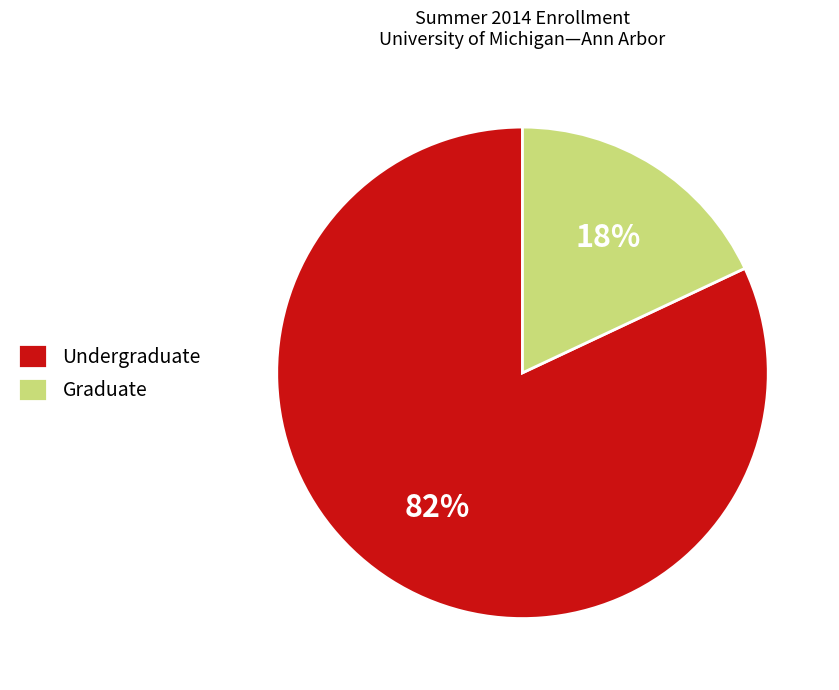

To the nearest percent, what percentage of the pie is Graduate?

18%